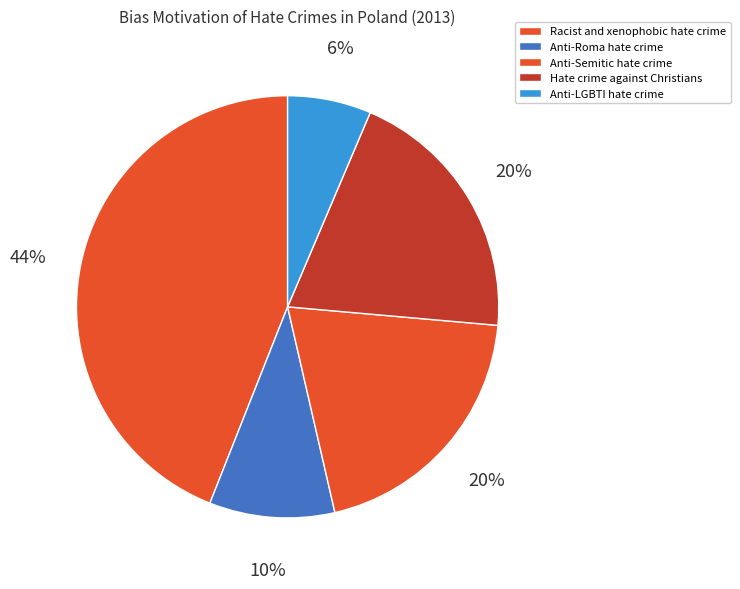

To the nearest percent, what is the average slice percentage?

20%